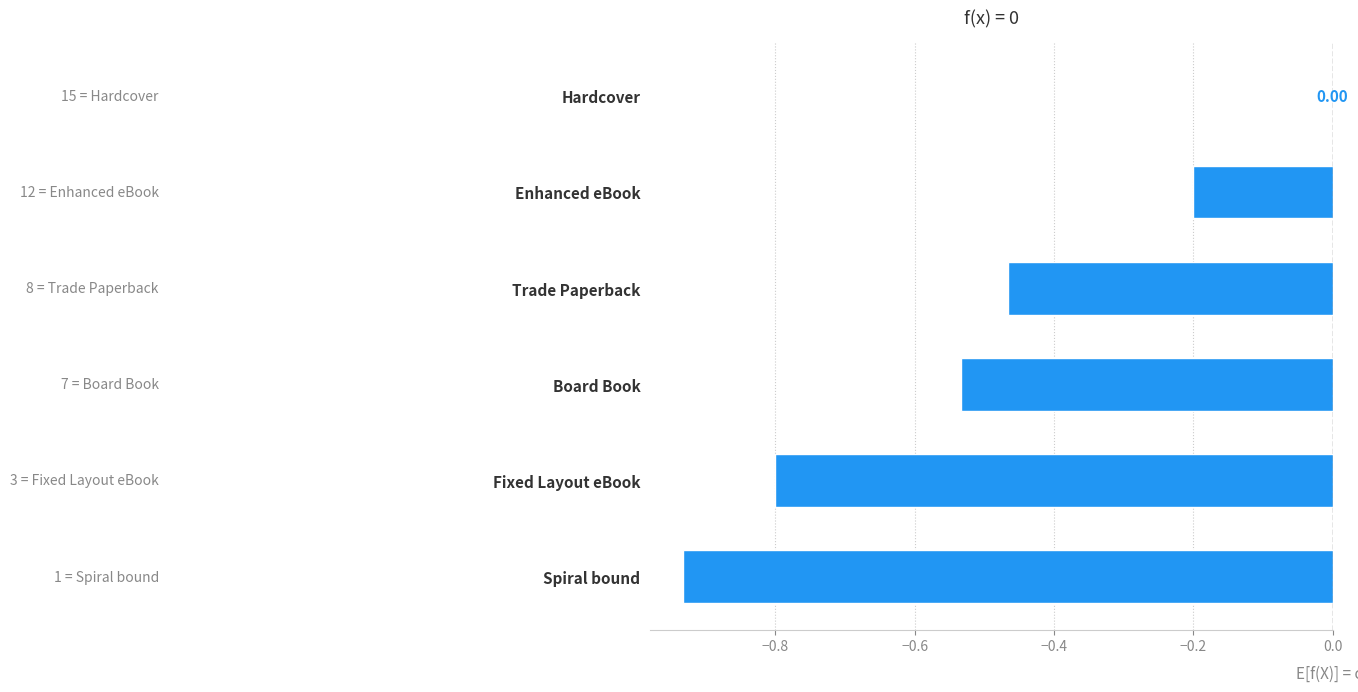

What is the sum of all values?

-2.9